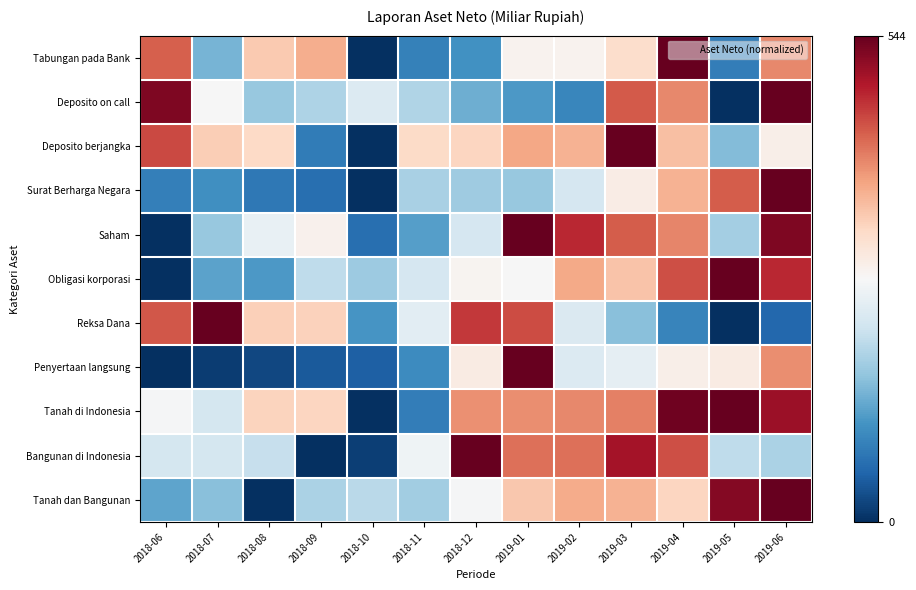

At how many categories does at least one series exceed 157?

13